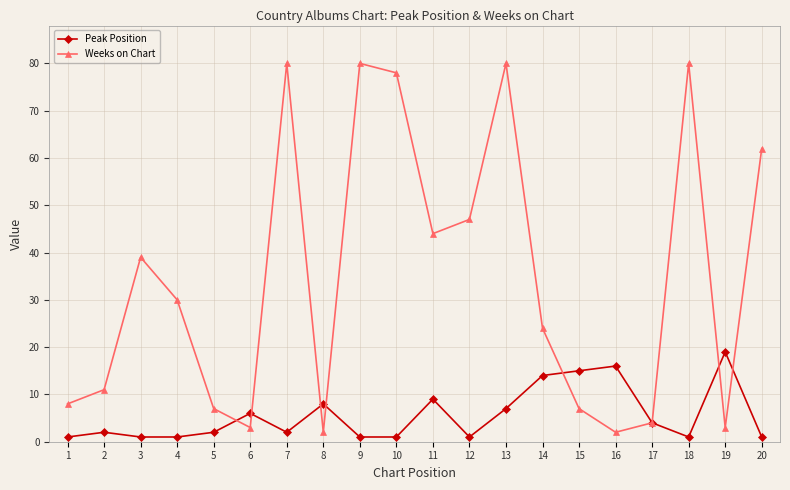

At which label is Peak Position closest to 10?

11